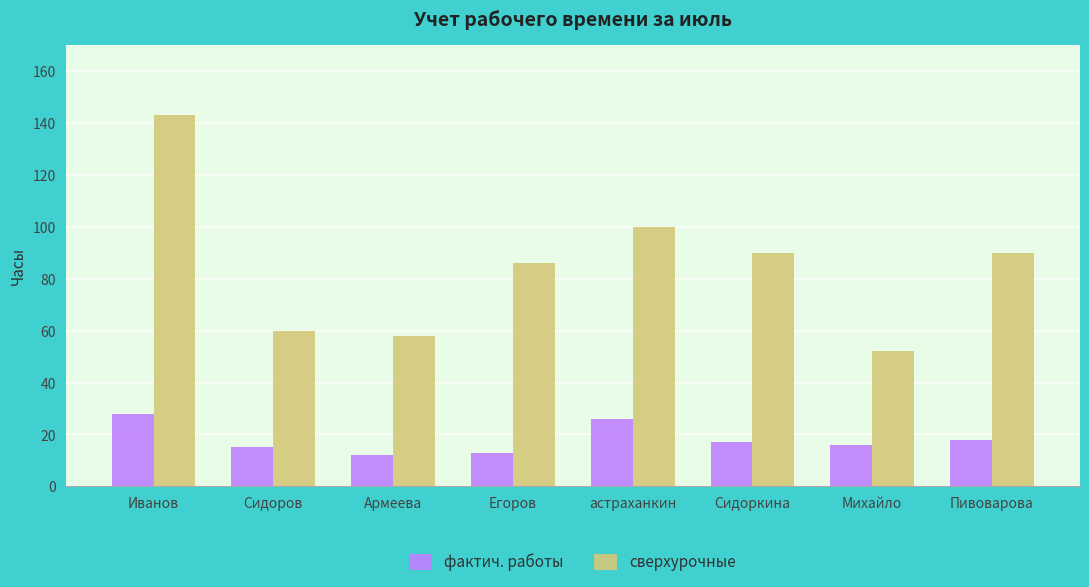

What is the difference between the highest and lowest values at Пивоварова?

72